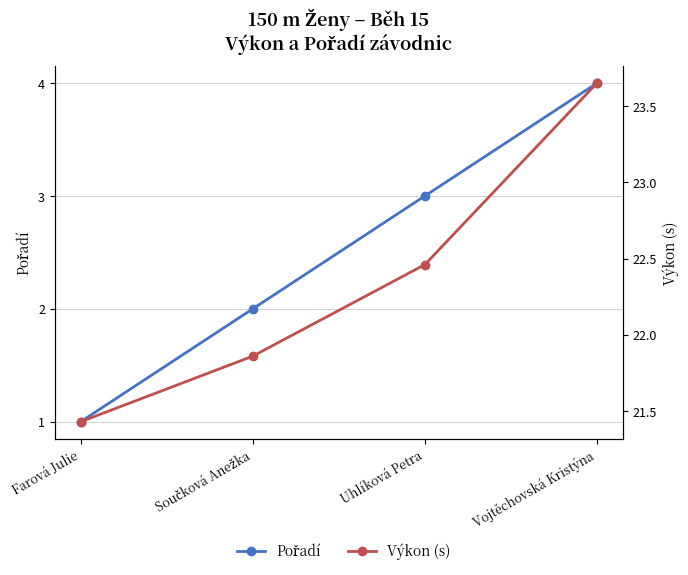

Does the chart have visible grid lines?

Yes